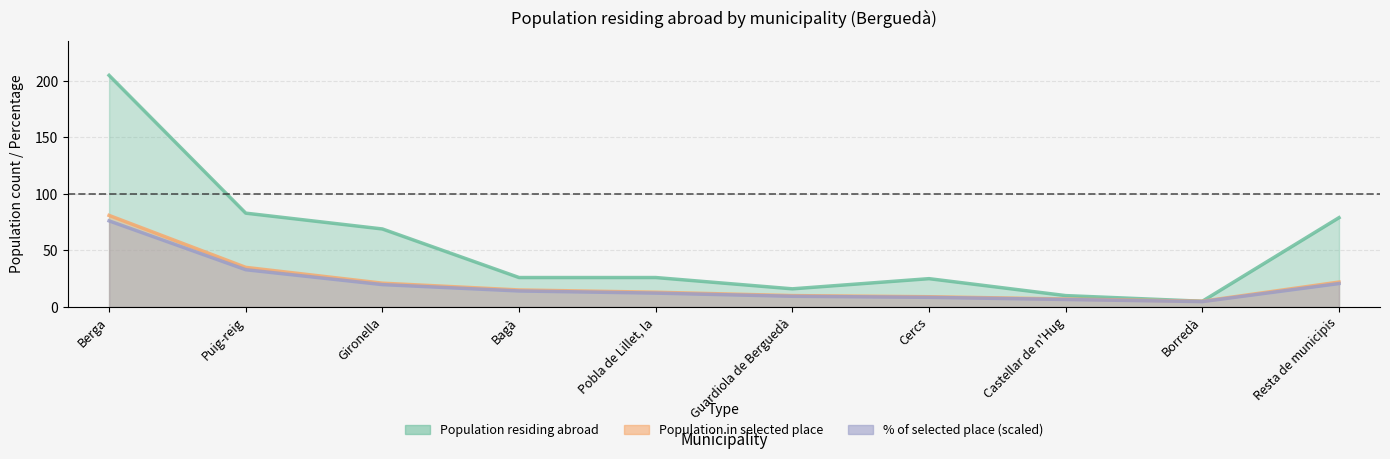

Which has a higher value, Bagà or Resta de municipis?

Resta de municipis